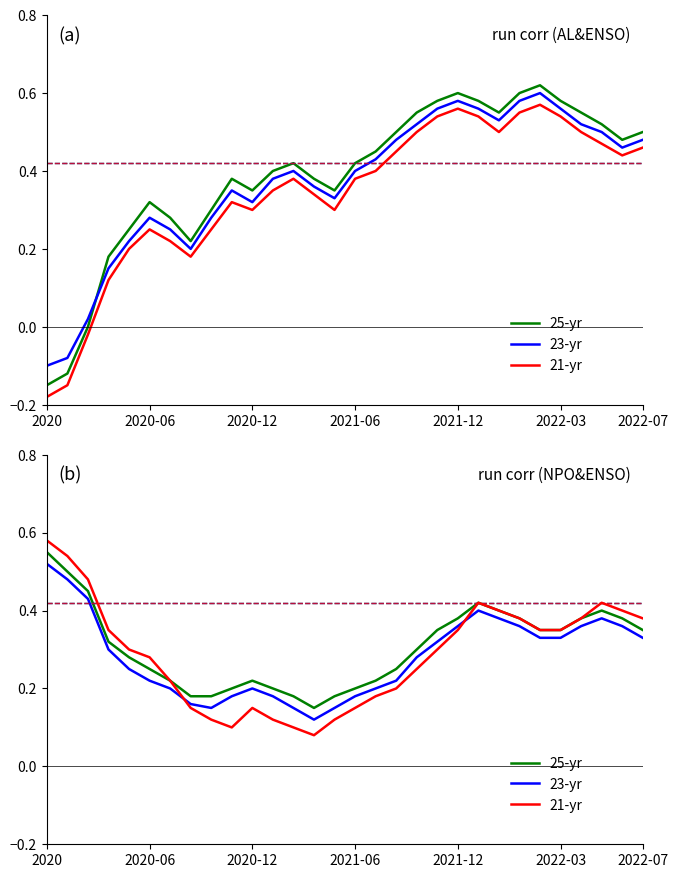

Which has a higher value, 15 or 8?

15